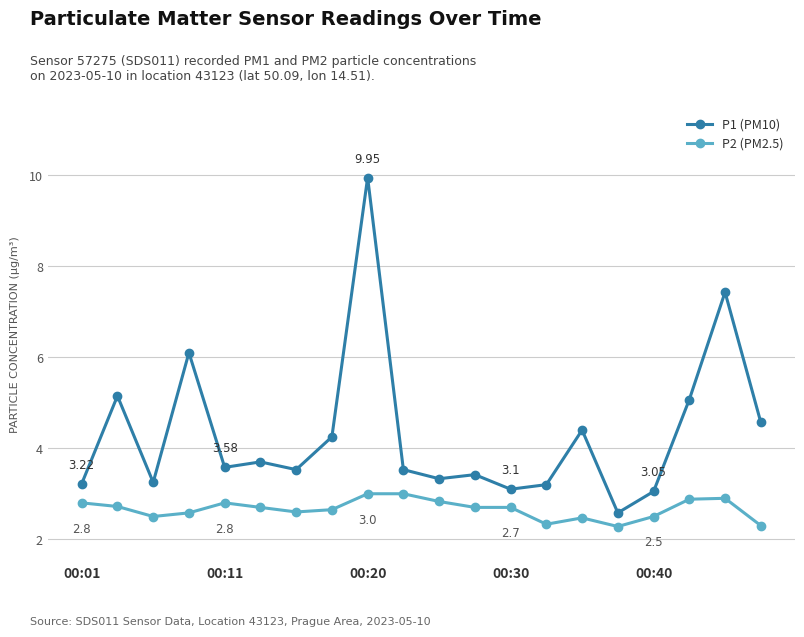

What is the value of the P2 (PM2.5) point at the 6th from the left?

2.7